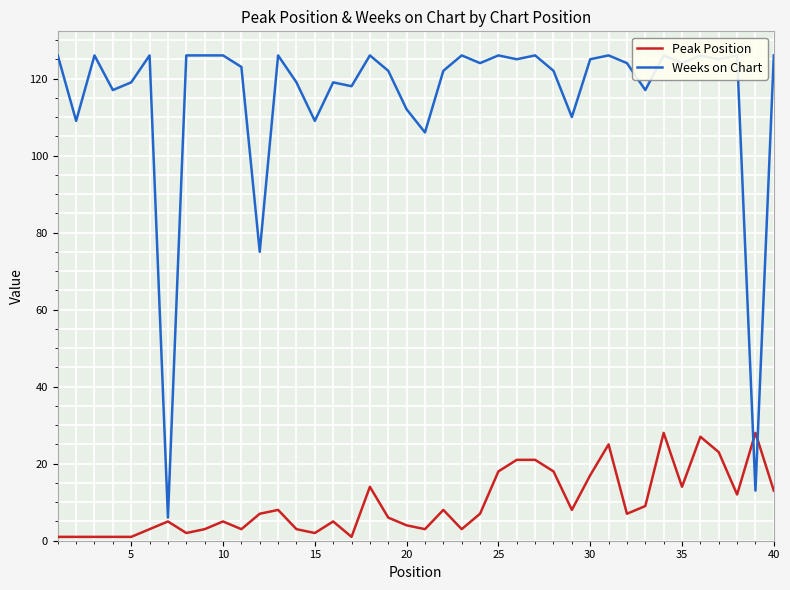

Is it true that Peak Position equals 6 at 35?

False